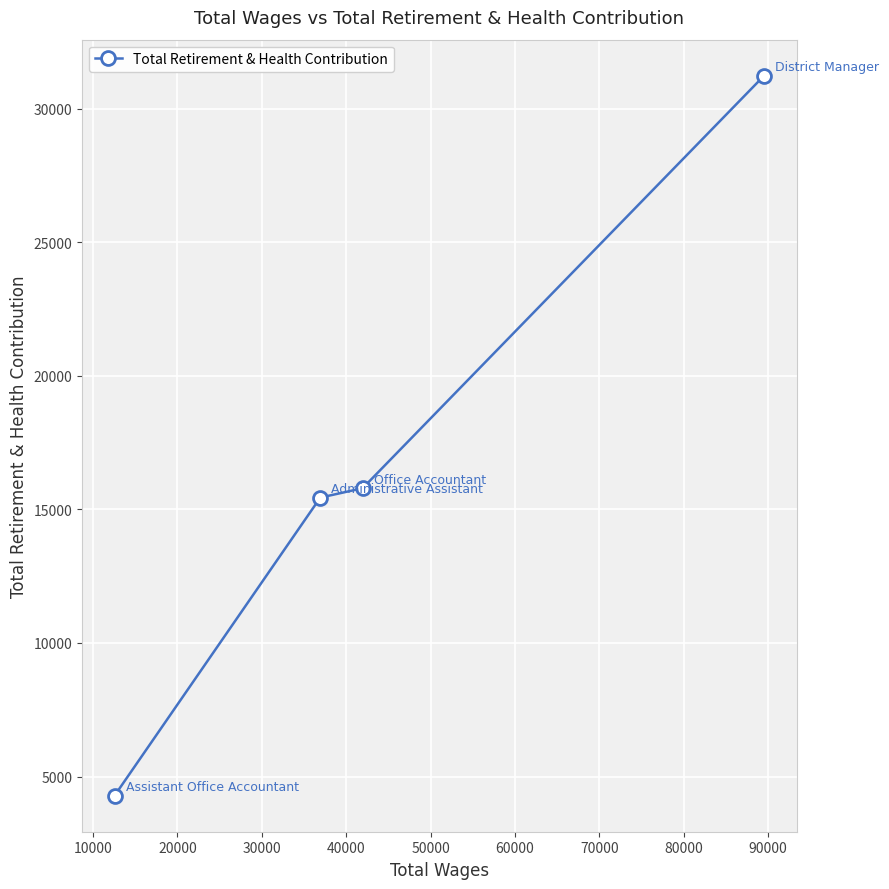

What is the smallest value displayed?

4285